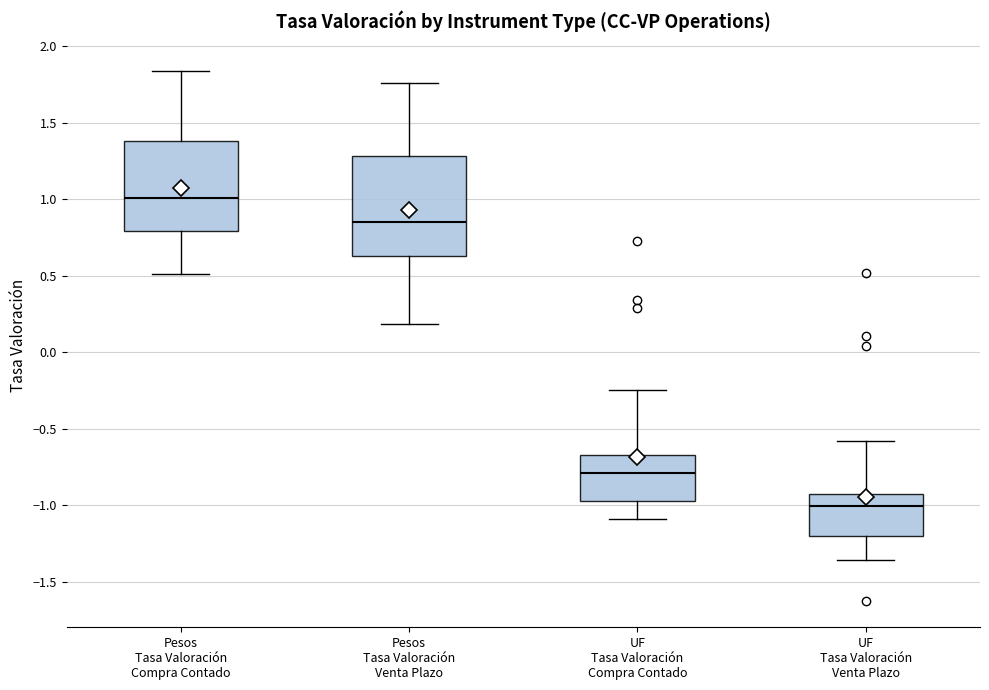

Which box has the highest median line?

Pesos Tasa Valoración Compra Contado